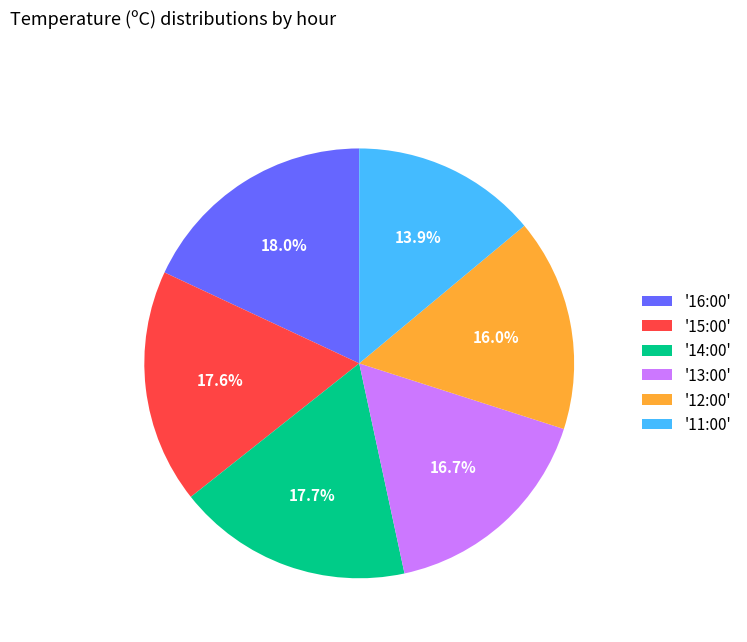

Between '11:00' and '14:00', which is larger?

'14:00'